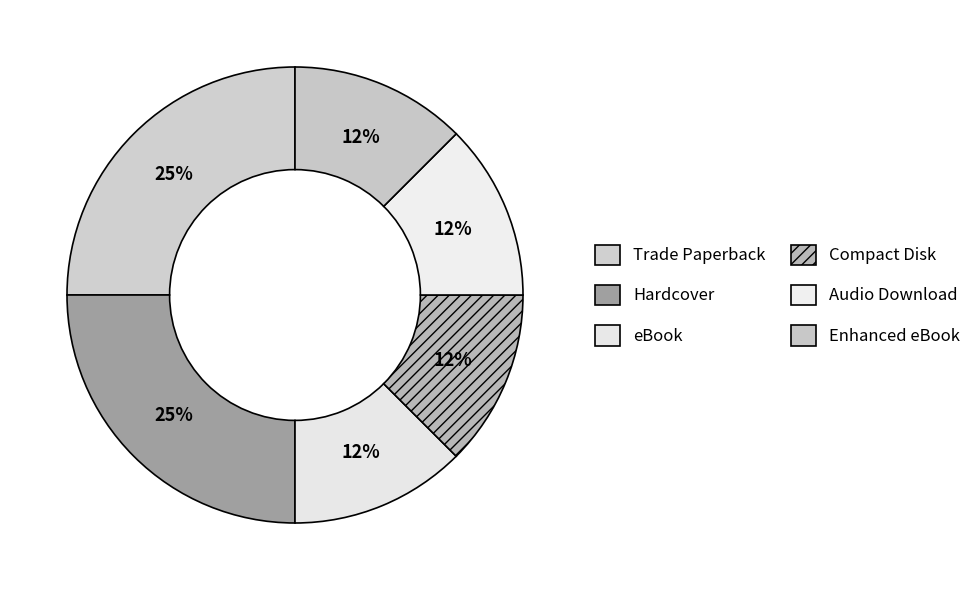

Count the number of slices in the pie.

6